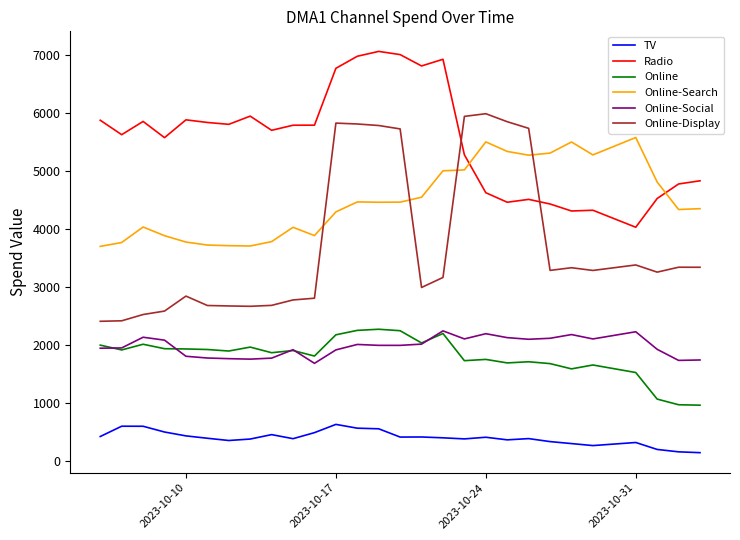

Which series has the largest total across all categories?

Radio